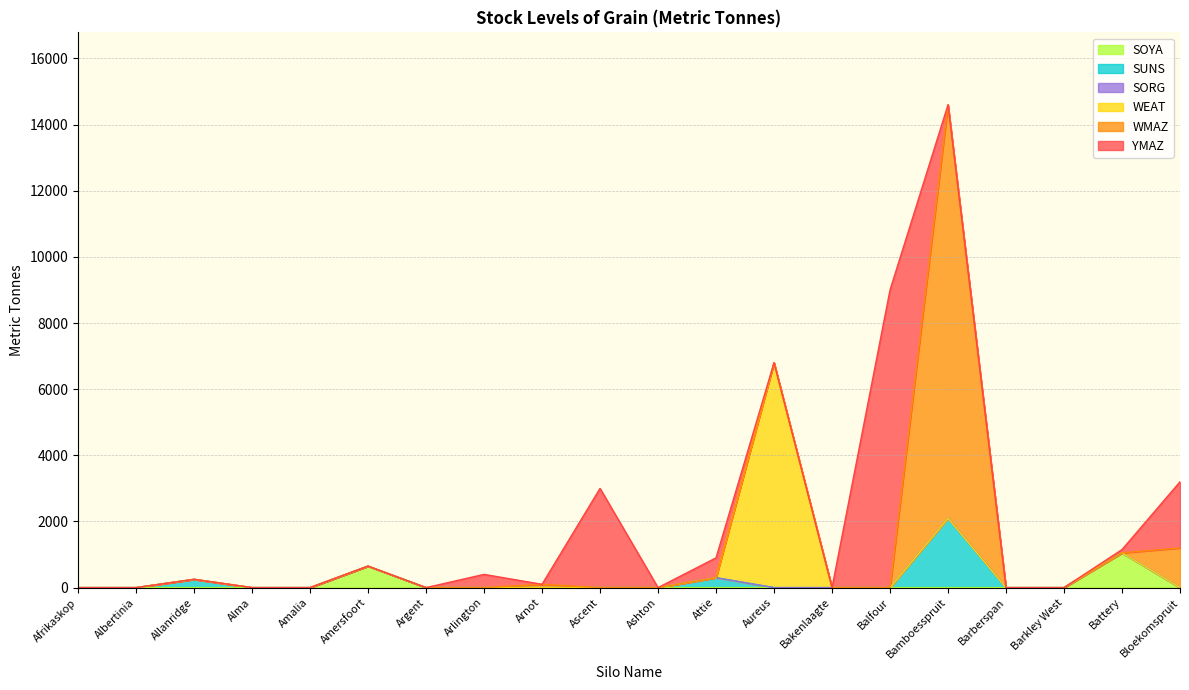

List the labels in order of WEAT value, largest first.

Aureus, Afrikaskop, Albertinia, Allanridge, Alma, Amalia, Amersfoort, Argent, Arlington, Arnot, Ascent, Ashton, Attie, Bakenlaagte, Balfour, Bamboesspruit, Barberspan, Barkley West, Battery, Bloekomspruit